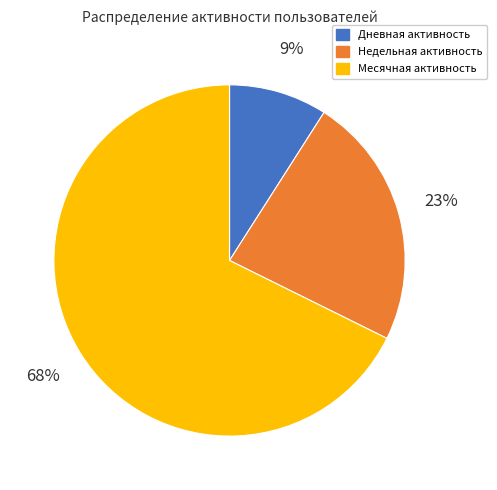

Does any single category account for the majority?

Yes